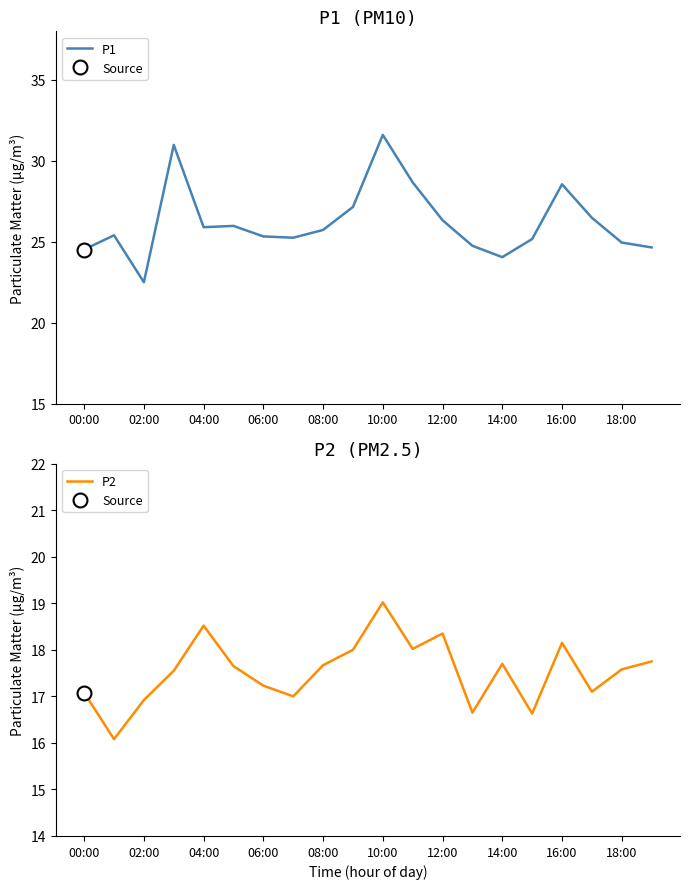

At how many categories does at least one series exceed 22?

20